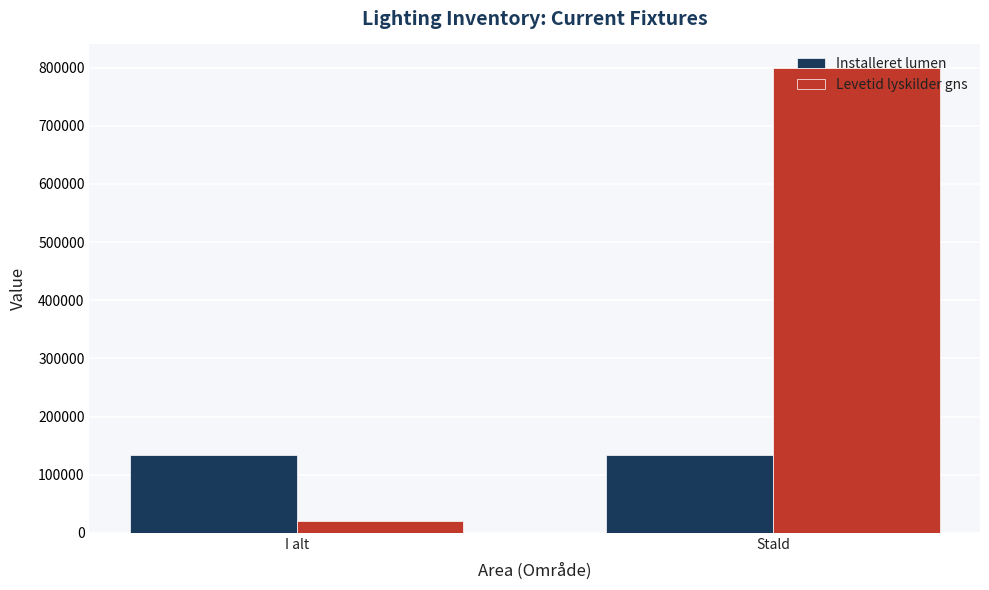

The Installeret lumen series shows 74512.6 at Stald. True or false?

False